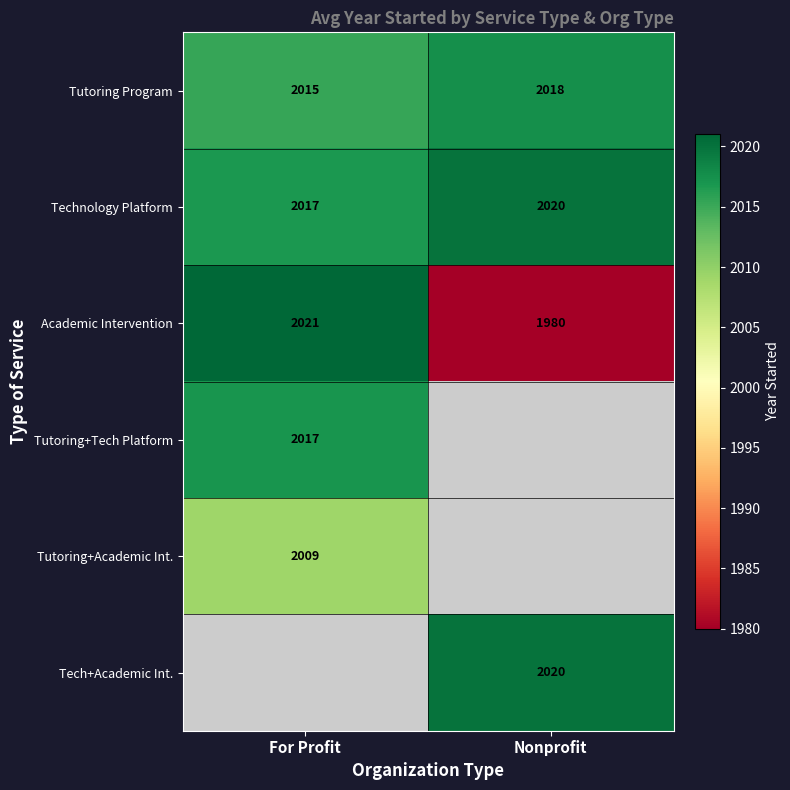

Is the value of Academic Intervention at Nonprofit greater than the value of Technology Platform at For Profit?

No